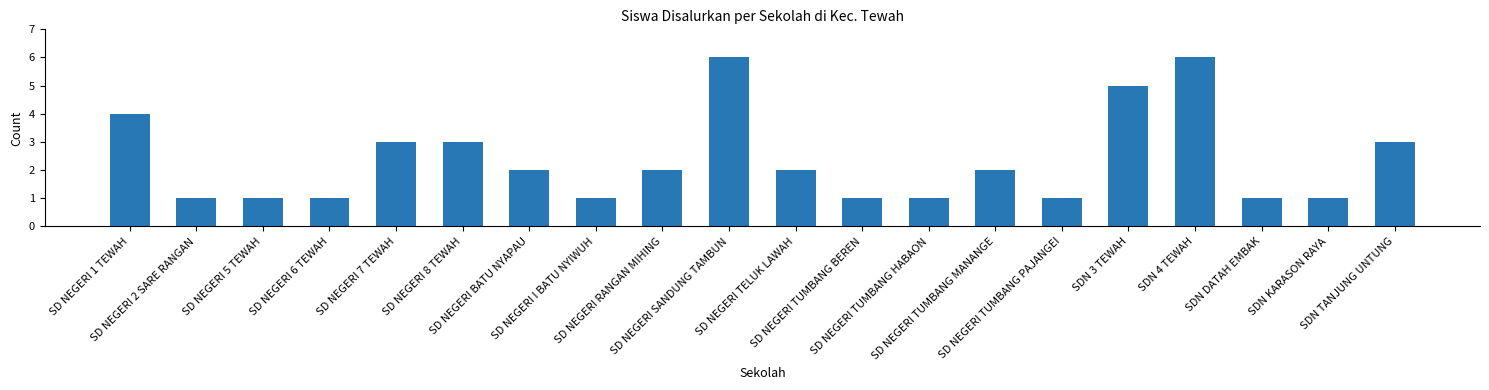

What is the difference between the second highest and minimum values?

5